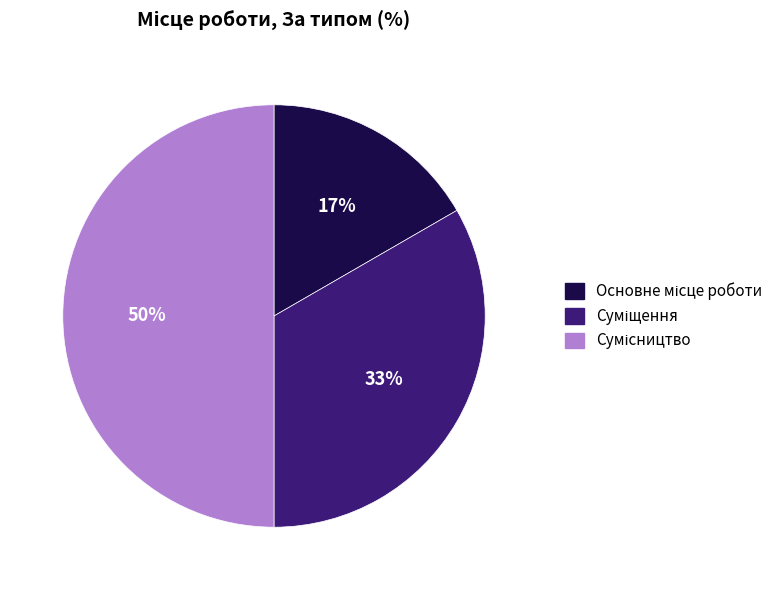

To the nearest percent, what is the difference between the largest and smallest slice percentages?

33%